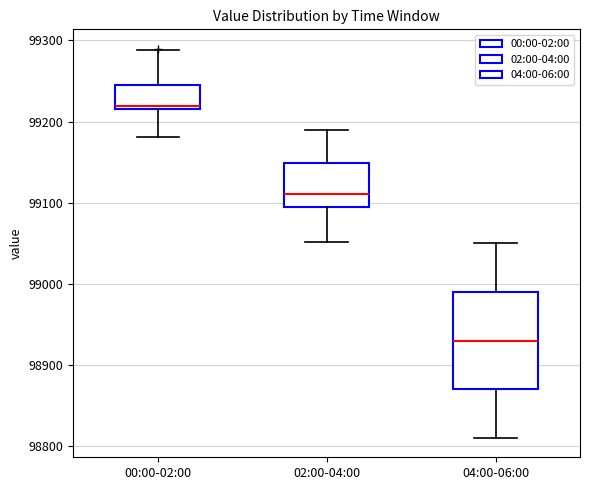

Reading left to right, transcribe this box plot: for each box, give where its median line is, the range the box spans, and where its two whiskers end, as read against the y-axis. The values are not printed on the chart, so give them approximately, as read against the axis.

00:00-02:00: median 99220 (just above the box's lower edge), box 99220 to 99240, whiskers 99180 to 99290
02:00-04:00: median 99110, box 99090 to 99150, whiskers 99050 to 99190
04:00-06:00: median 98930, box 98870 to 98990, whiskers 98810 to 99050